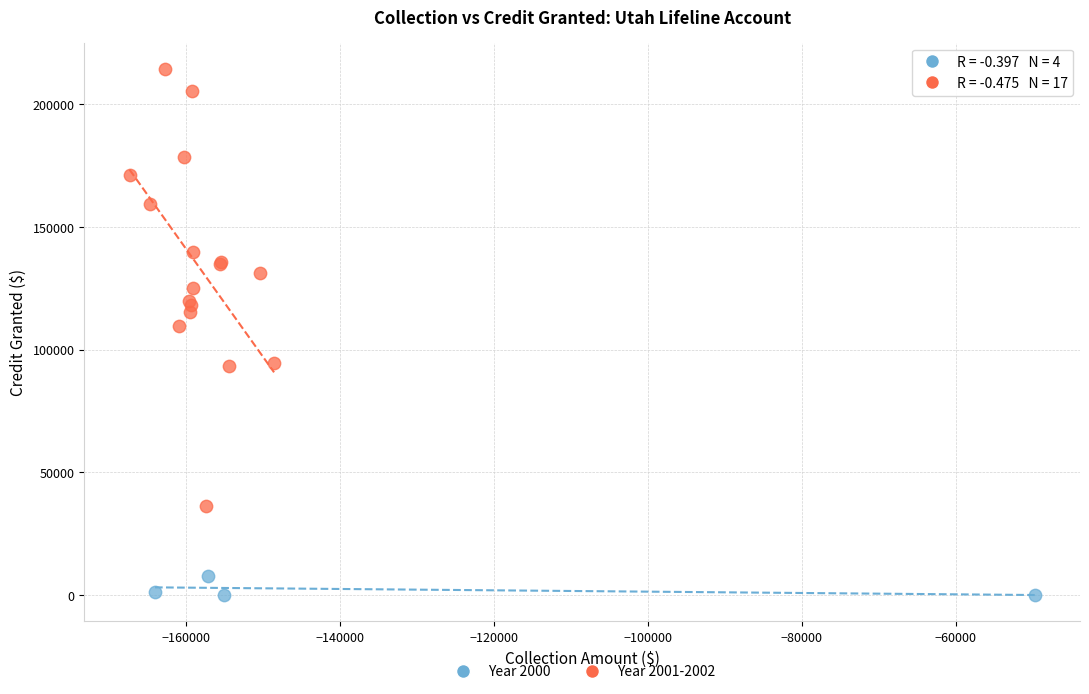

Which series has the widest spread of Y values?

Year 2001-2002